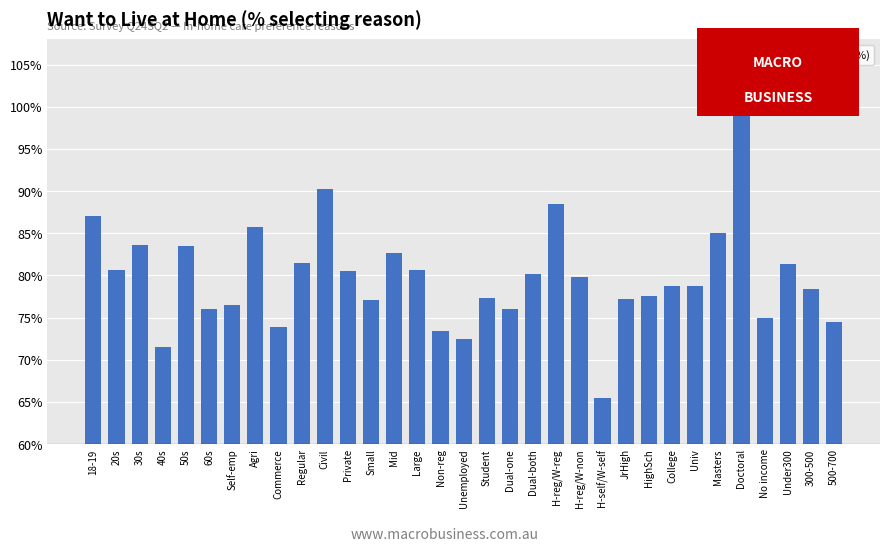

What is the sum of the values at Small and Masters?

162.1